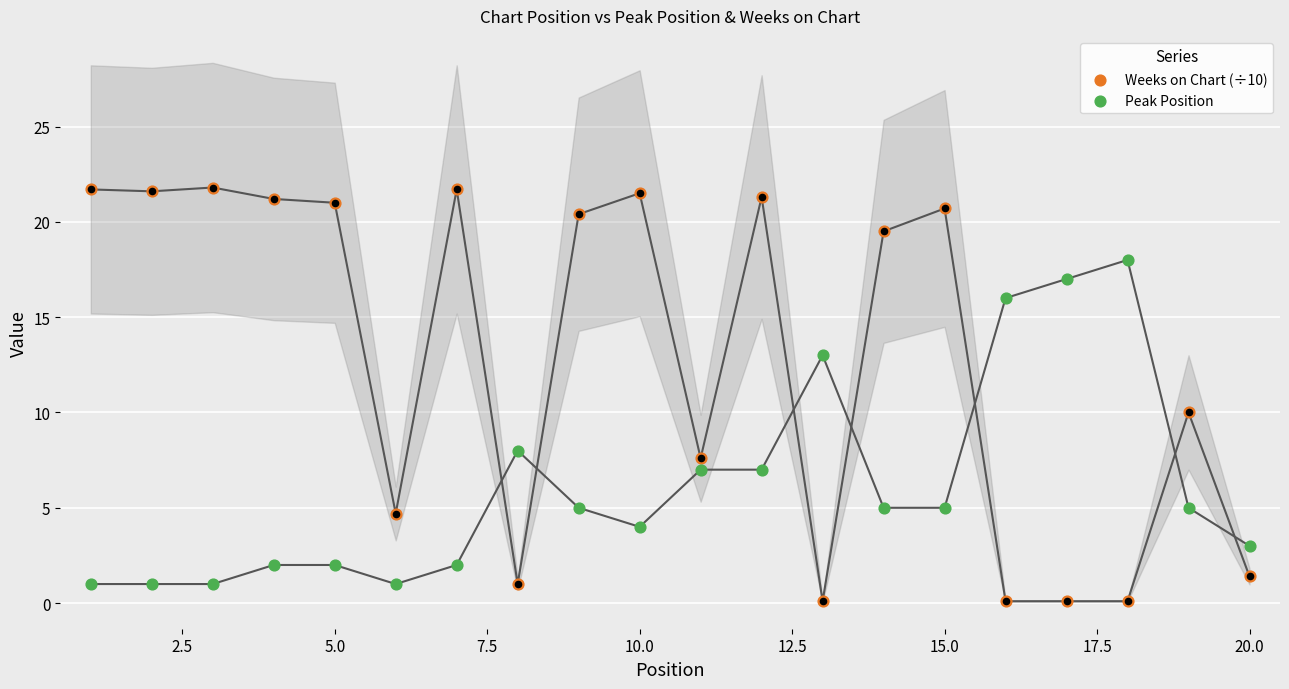

Which series reaches the maximum Y coordinate?

Weeks on Chart (÷10)